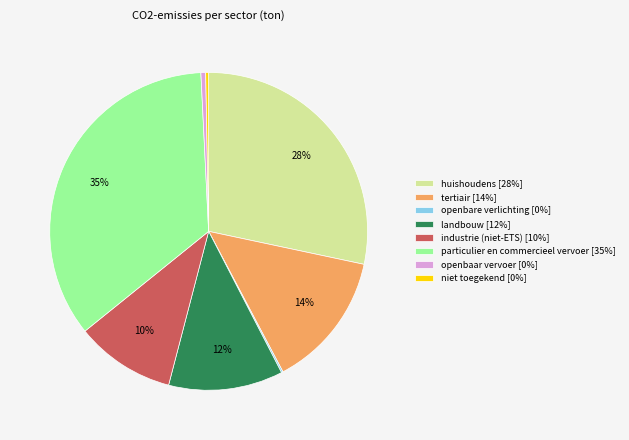

Is it true that niet toegekend is 0% of the pie?

True